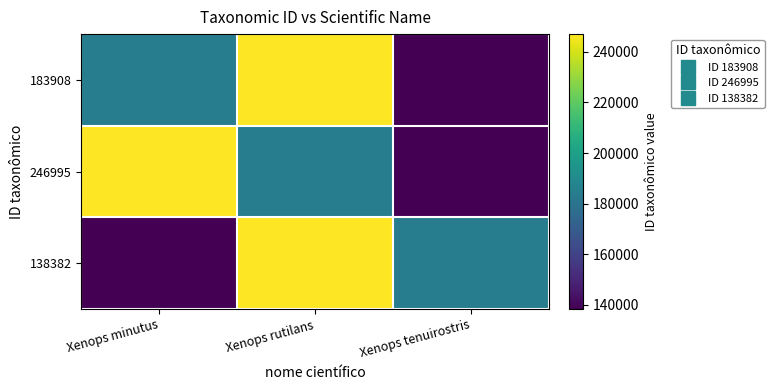

Reading left to right, what are all the values shown in this chart?

183908: Xenops minutus=183908	Xenops rutilans=246995	Xenops tenuirostris=138382
246995: Xenops minutus=246995	Xenops rutilans=183908	Xenops tenuirostris=138382
138382: Xenops minutus=138382	Xenops rutilans=246995	Xenops tenuirostris=183908